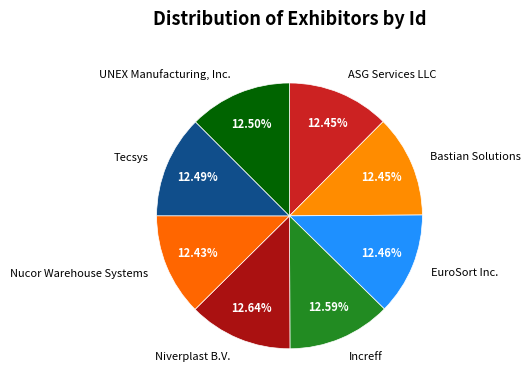

To the nearest percent, what portion does Bastian Solutions represent?

12%